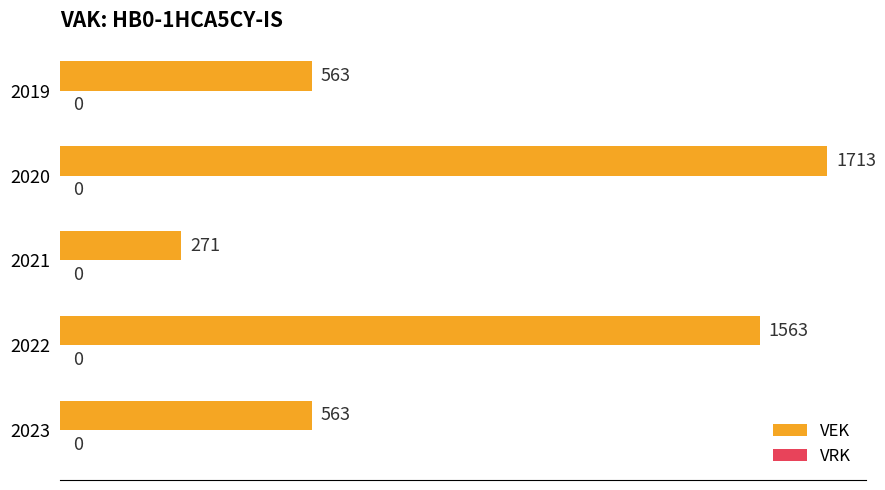

What is the average value?

935